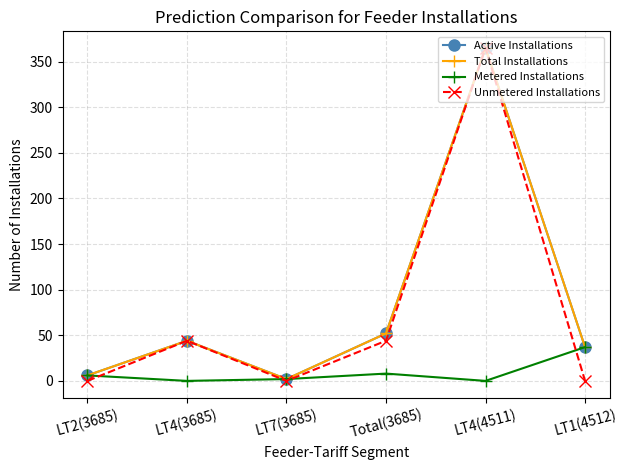

At which label does Metered Installations reach its minimum?

LT4(3685)